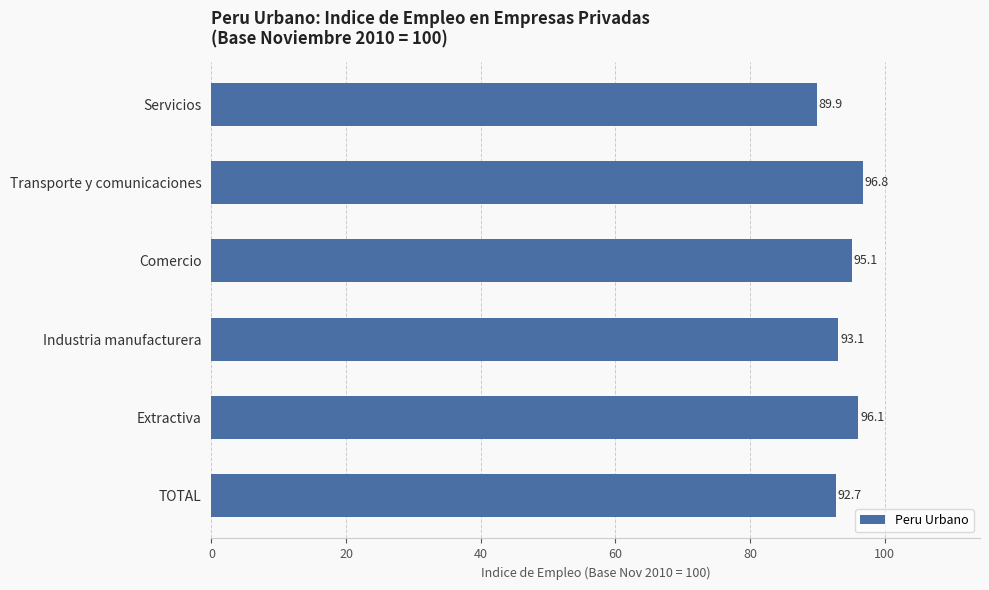

Rank the categories by value from lowest to highest.

Servicios, TOTAL, Industria manufacturera, Comercio, Extractiva, Transporte y comunicaciones